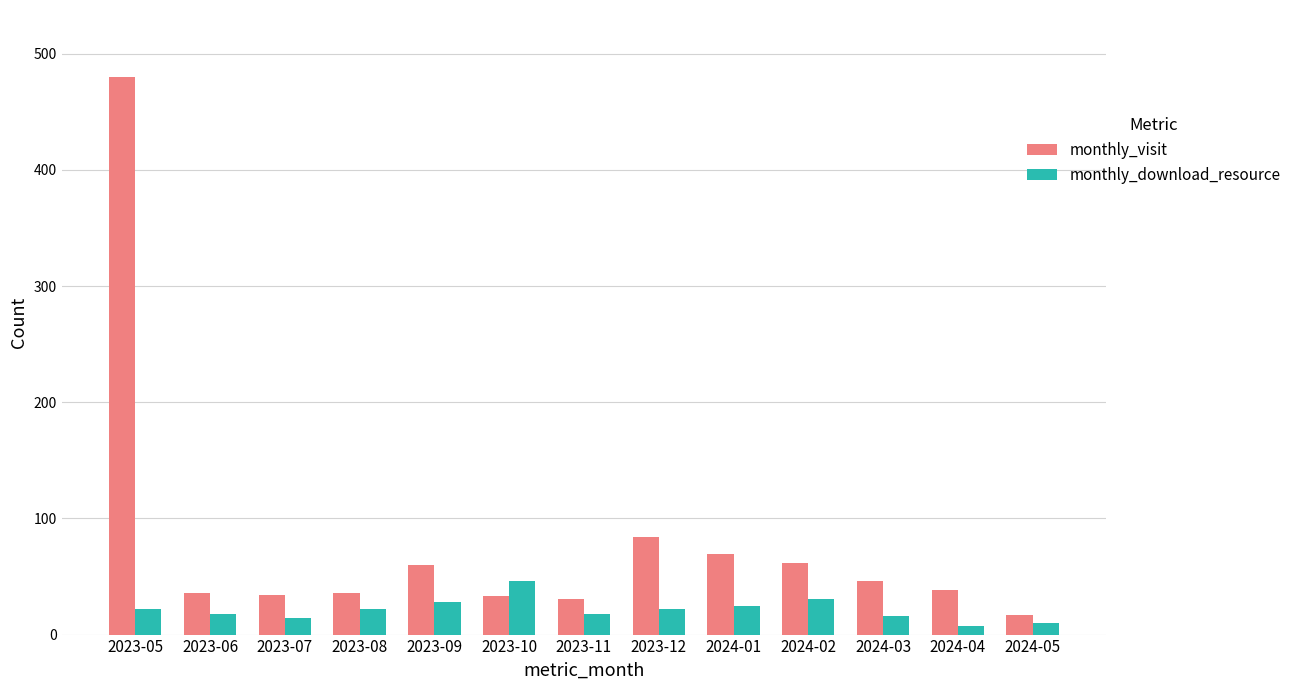

What is the maximum value shown in the chart?

480